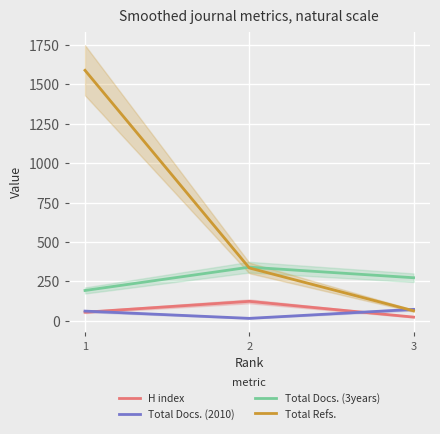

Is the value of Total Refs. at 1 greater than the value of Total Docs. (2010) at 2?

Yes